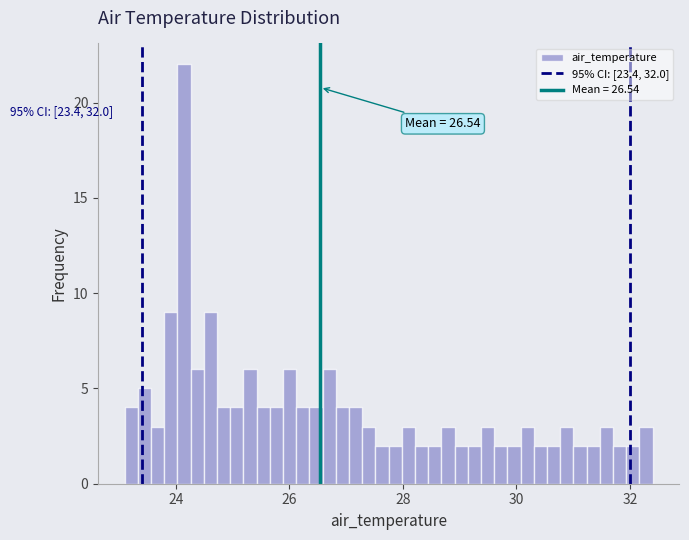

Read against the x-axis, roughly where is the centre of the tallest bar?

24.2